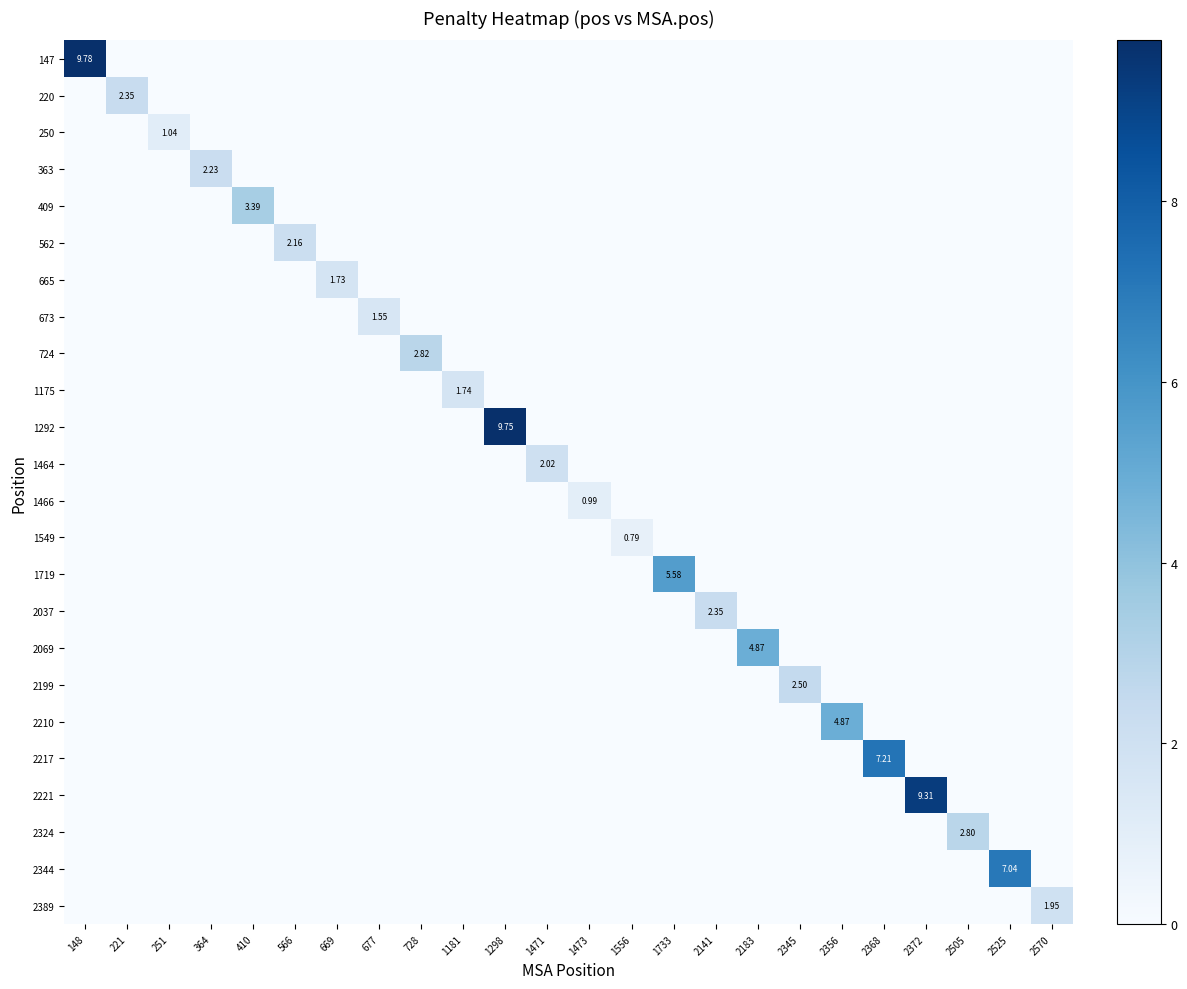

Between 364 and 1556, which is larger?

364